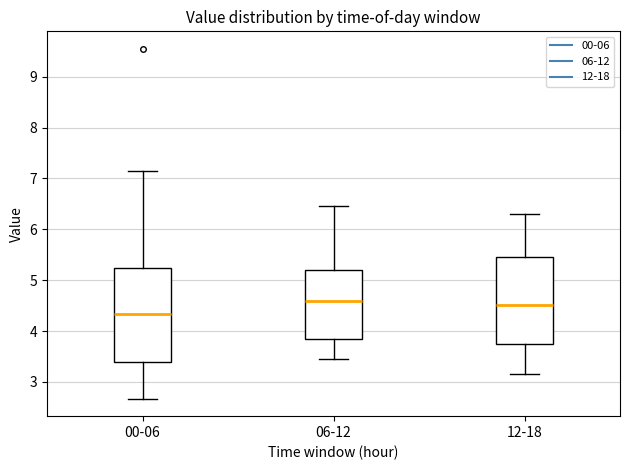

Reading left to right, transcribe this box plot: for each box, give where its median line is, the range the box spans, and where its two whiskers end, as read against the y-axis. The values are not printed on the chart, so give them approximately, as read against the axis.

00-06: median 4.3, box 3.4 to 5.2, whiskers 2.7 to 7.2
06-12: median 4.6, box 3.8 to 5.2, whiskers 3.5 to 6.5
12-18: median 4.5, box 3.7 to 5.5, whiskers 3.2 to 6.3